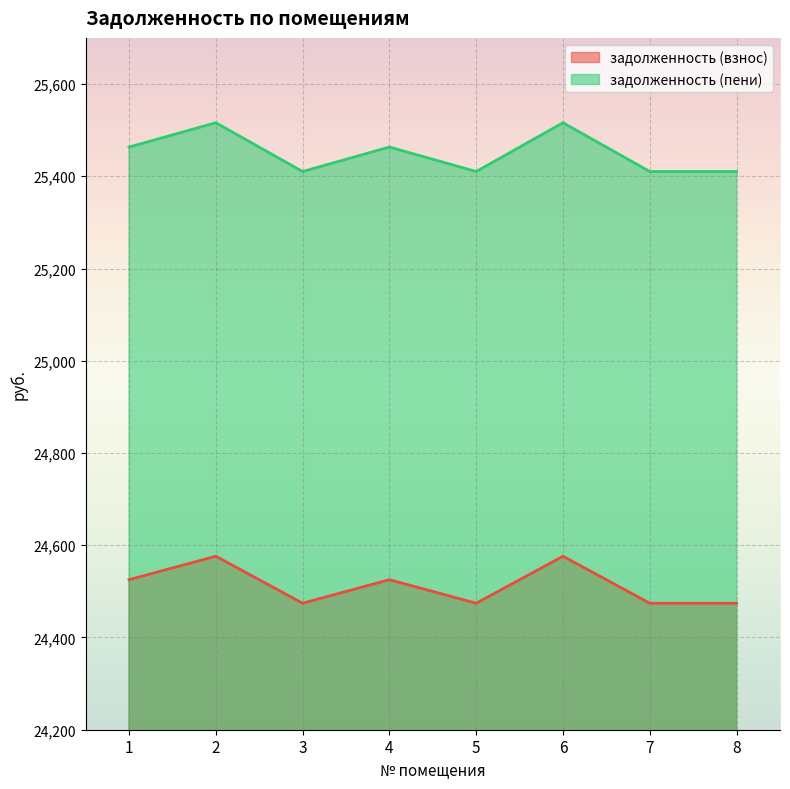

Reading left to right, what are all the values shown in this chart?

задолженность (взнос): 1=24525.3	2=24576.1	3=24474.2	4=24525.3	5=24474.2	6=24576.1	7=24474.2	8=24474.2
задолженность (пени): 1=25463.2	2=25516.0	3=25410.2	4=25463.2	5=25410.2	6=25516.0	7=25410.2	8=25410.2